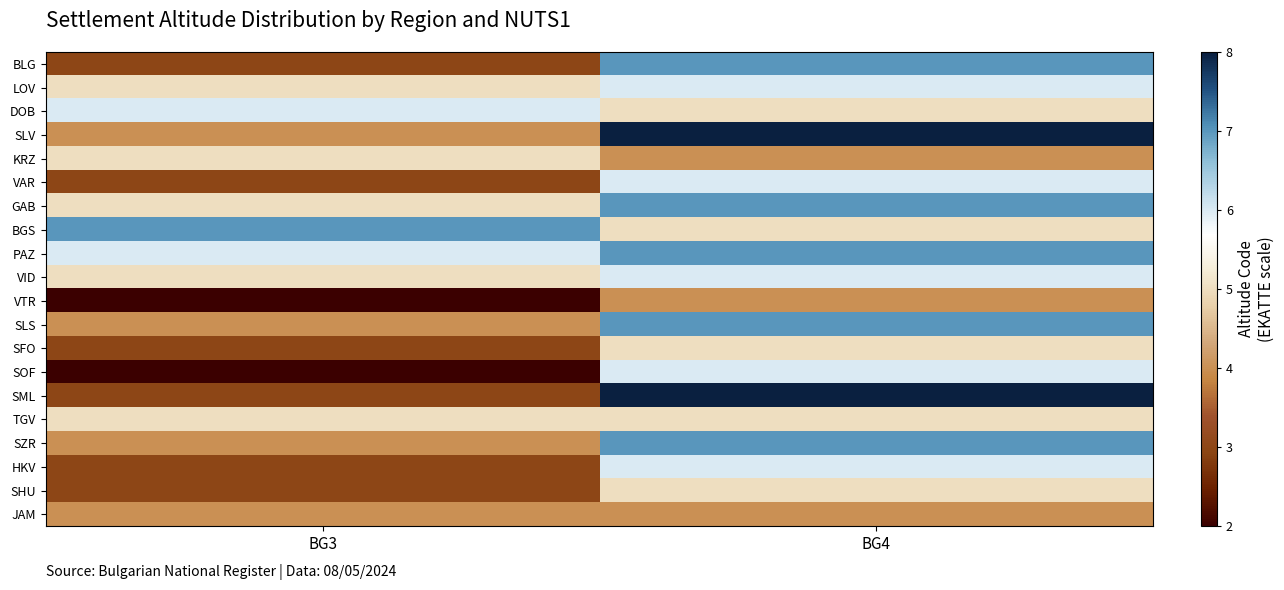

Which series has the largest total across all categories?

PAZ